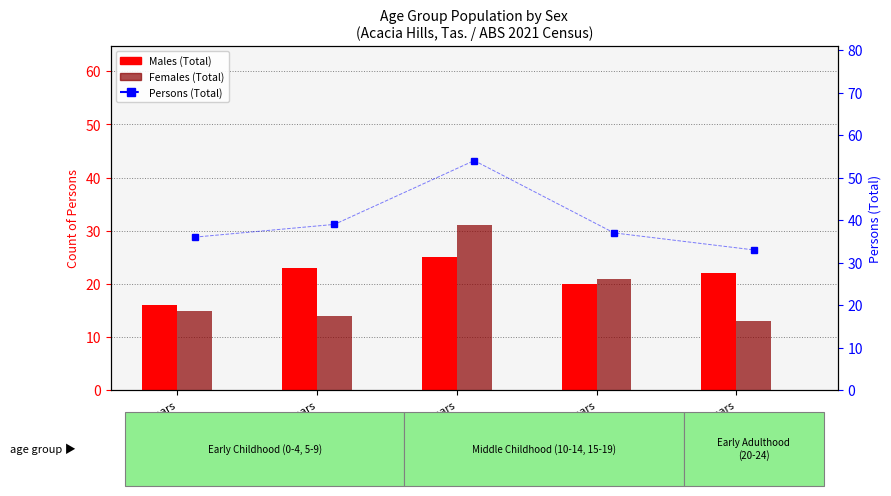

Is the value of Males (Total) at 20-24 years greater than the value of Persons (Total) at 5-9 years?

No